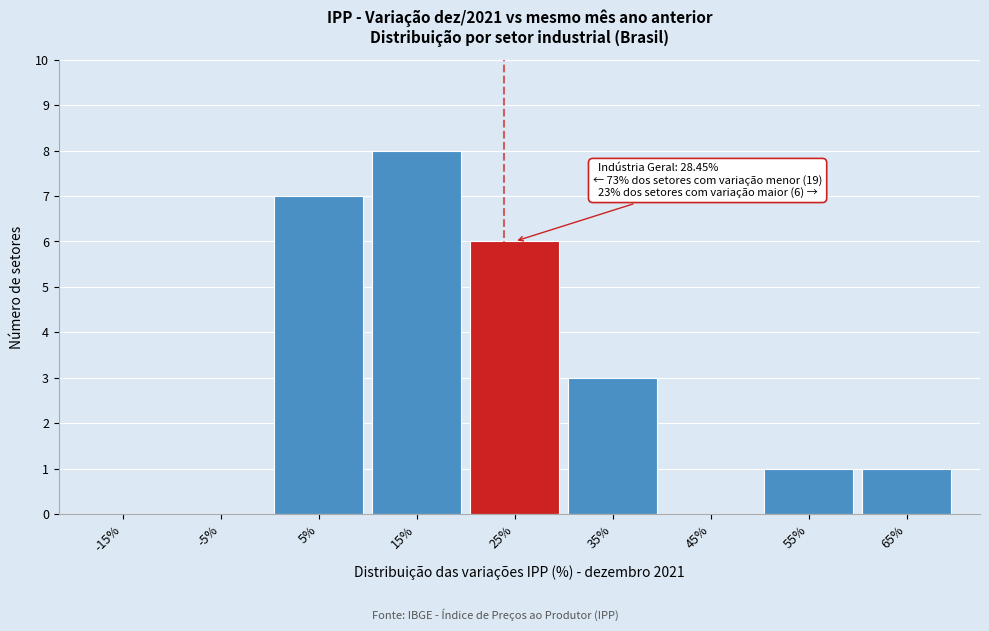

Reading left to right, transcribe all the data shown in this chart.

-15%=0	-5%=0	5%=7	15%=8	25%=6	35%=3	45%=0	55%=1	65%=1